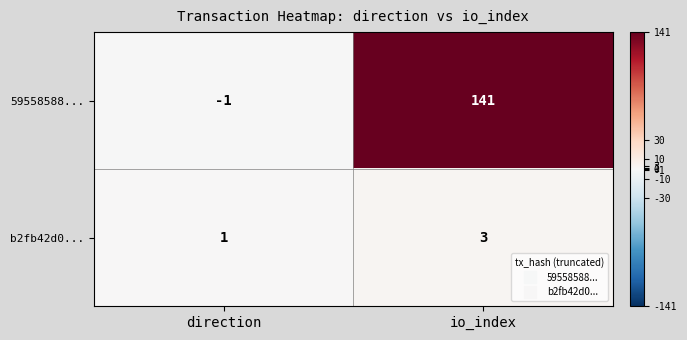

True or false: 59558588... has a value of 216 at io_index.

False